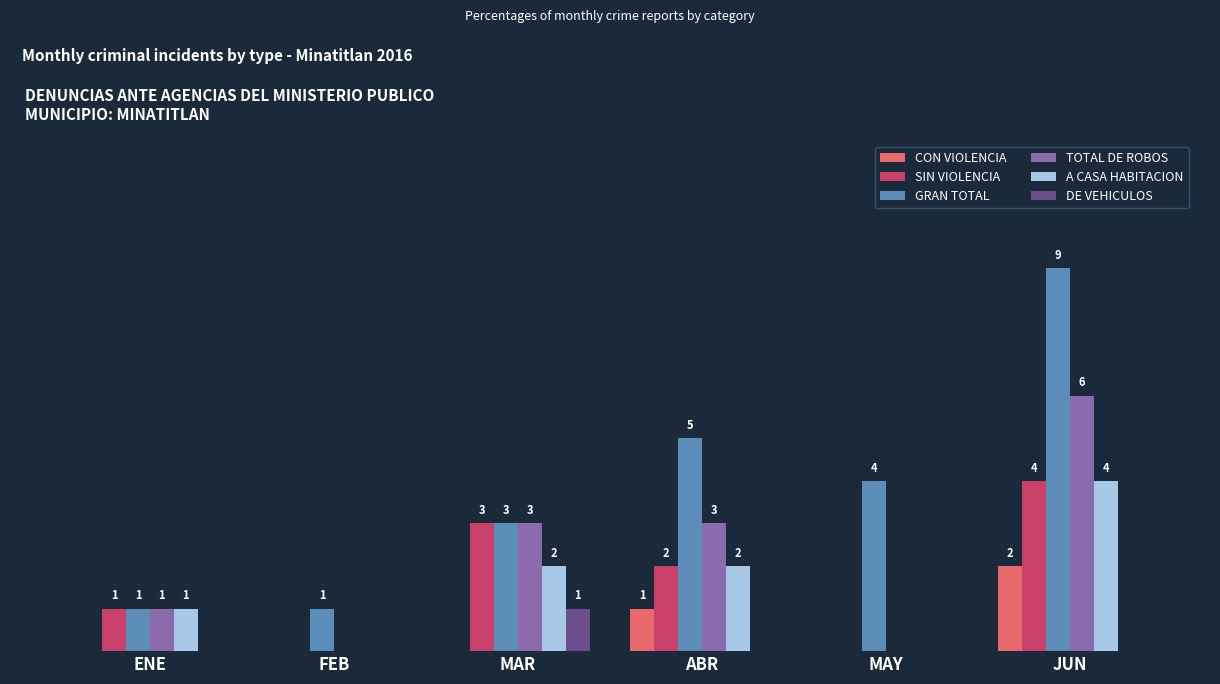

Between MAR and ABR, which series saw the biggest shift?

GRAN TOTAL